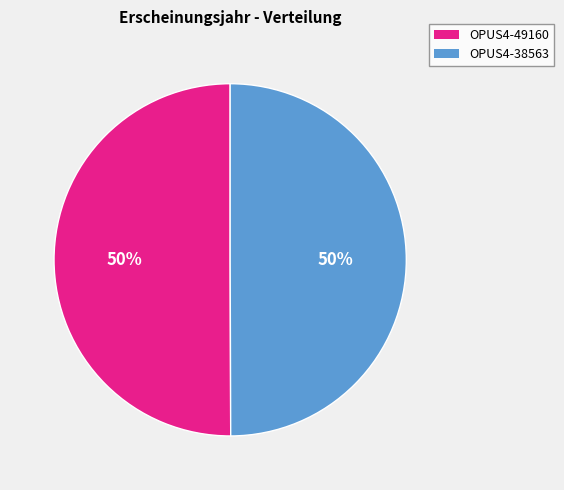

To the nearest percent, what is the average slice percentage?

50%